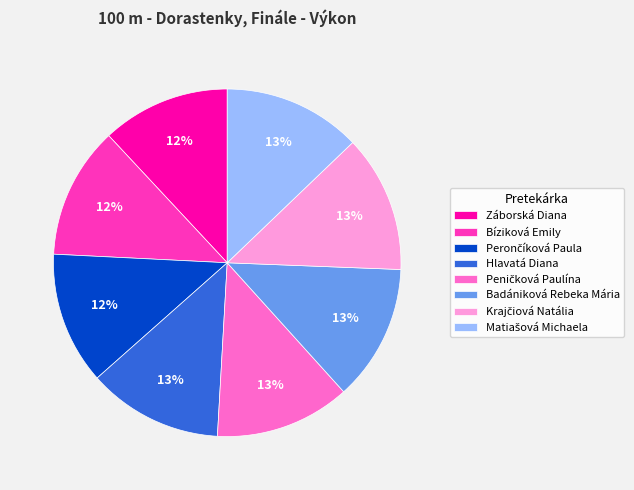

To the nearest percent, what is the difference between the largest and smallest slice percentages?

1%